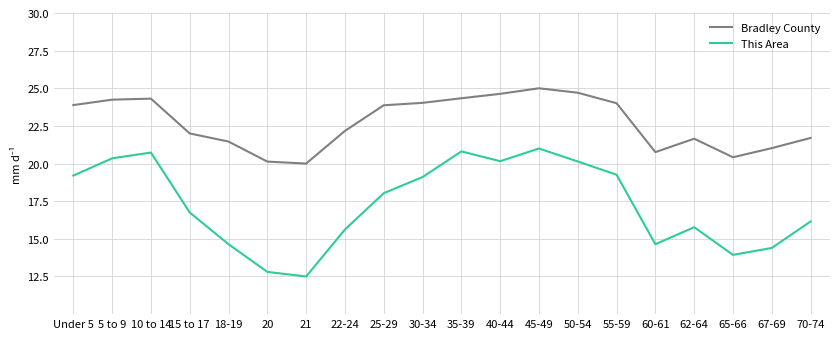

What are all the series names shown in the legend?

Bradley County, This Area